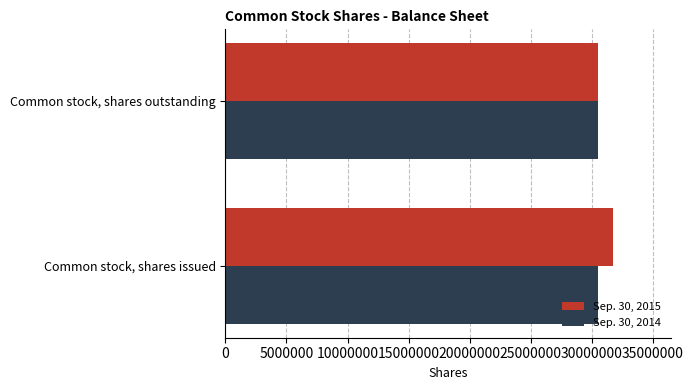

What is the total value across all series at Common stock, shares issued?

62242194